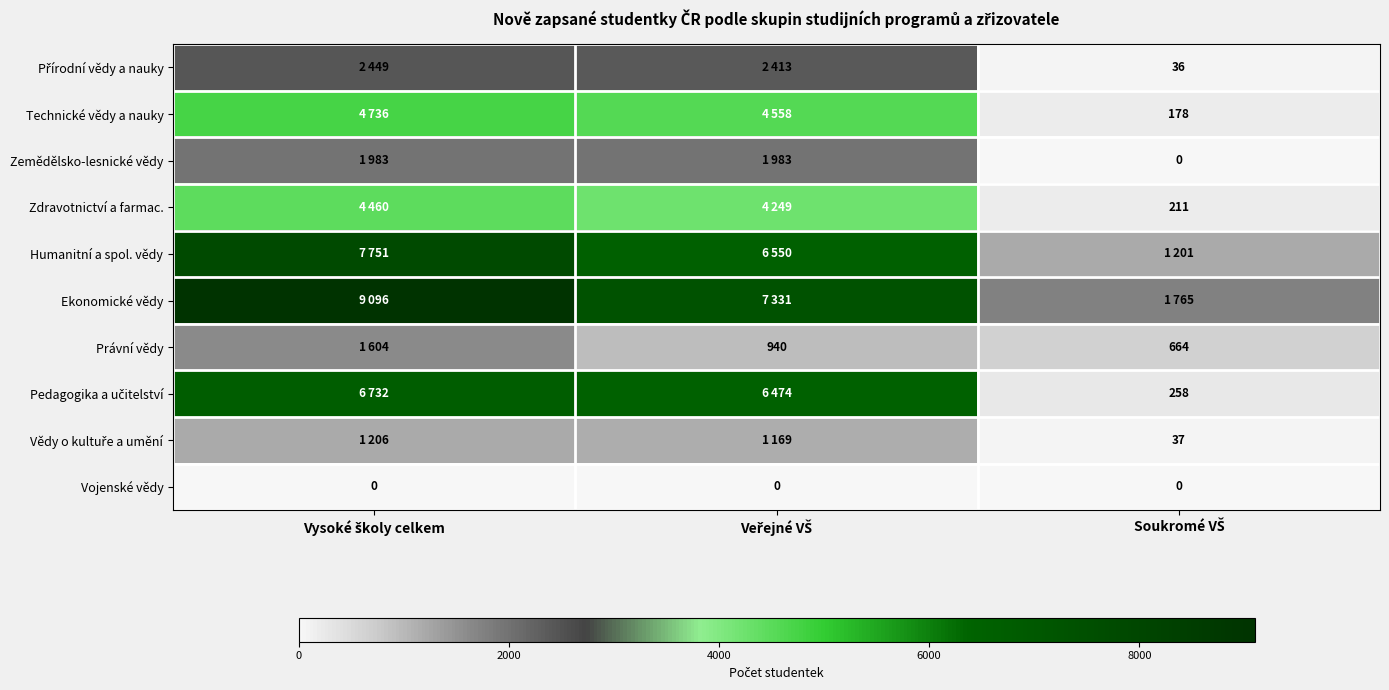

What is the difference between the highest and lowest values at Veřejné VŠ?

7331